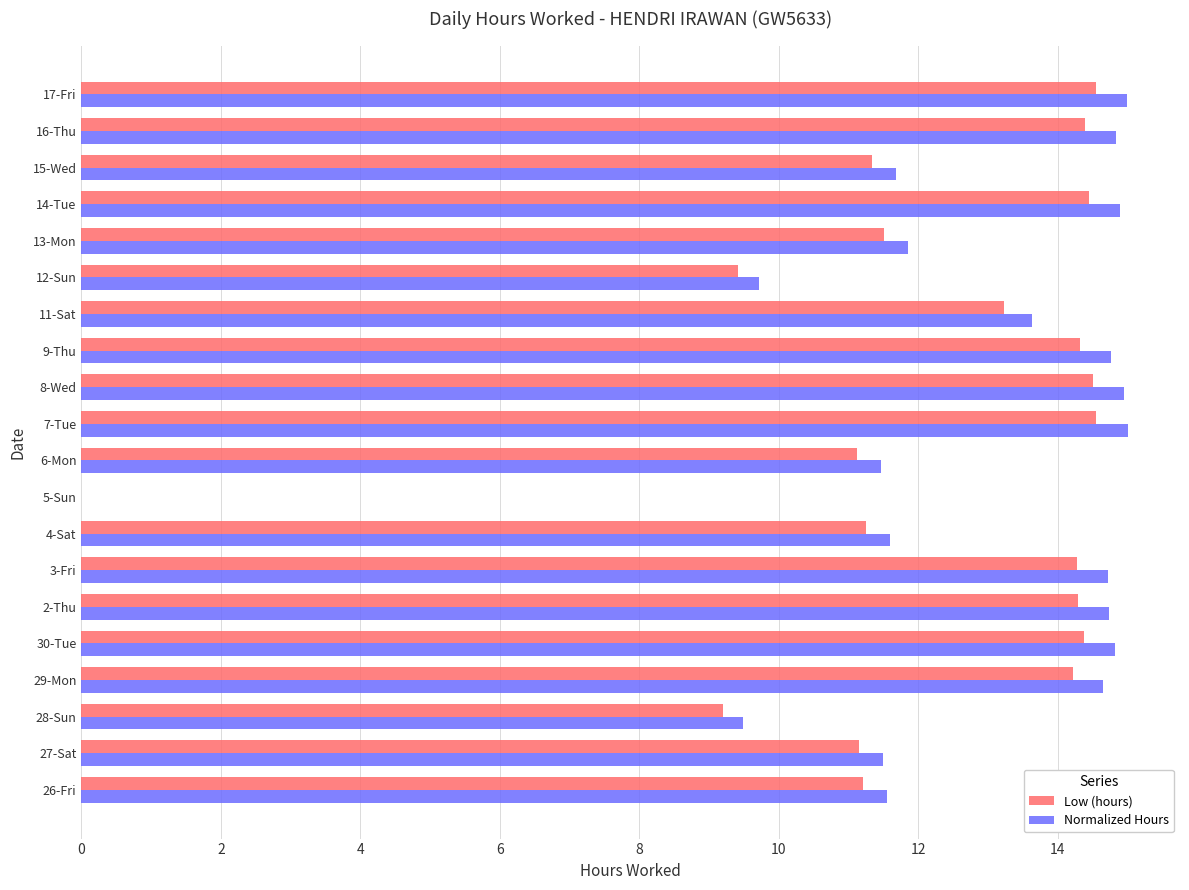

The value of Low (hours) at 11-Sat is 18.8. True or false?

False